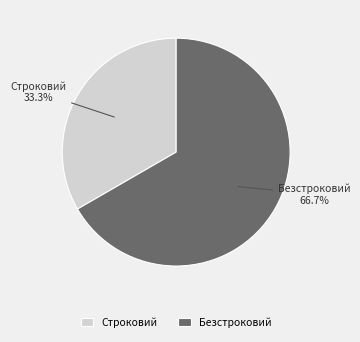

True or false: Строковий accounts for 43% of the total.

False